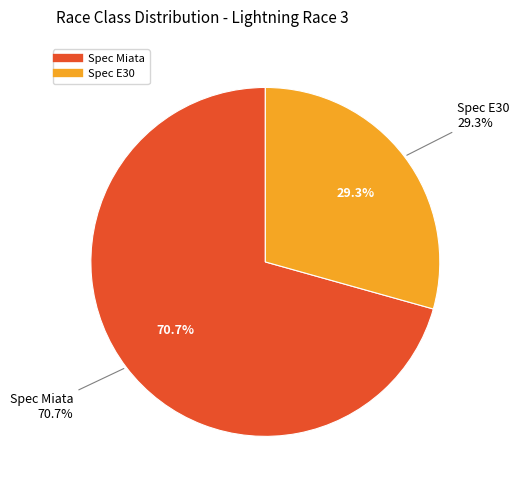

Approximately how many times larger is the value at Spec E30 compared to Spec Miata?

0.4